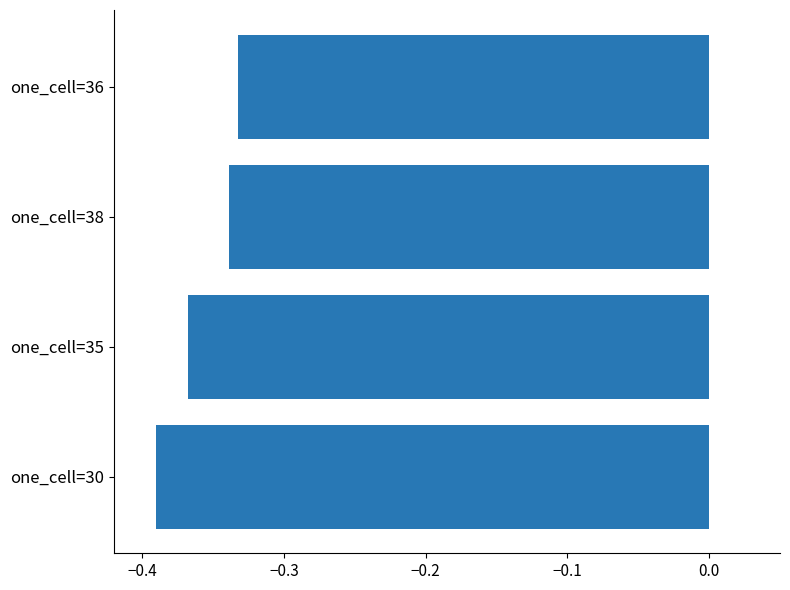

What is the difference between the maximum and minimum values?

0.1